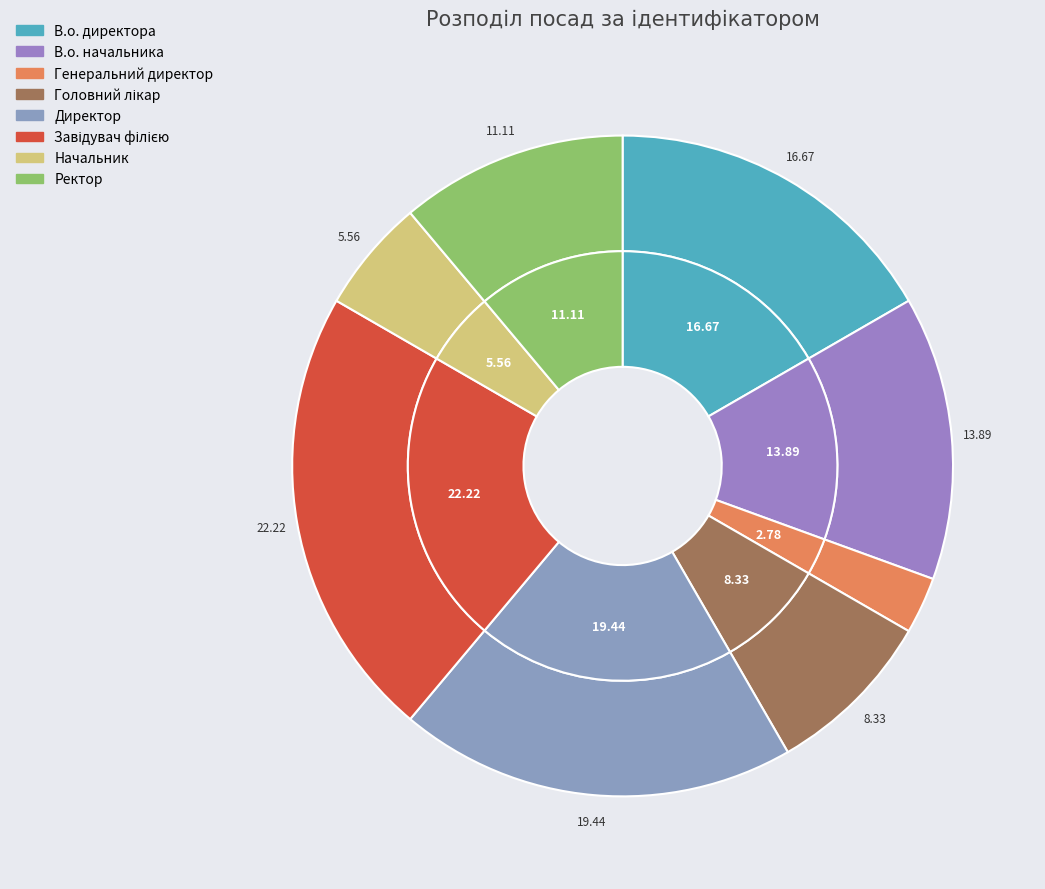

Which has a higher value, В.о. начальника or В.о. директора?

В.о. директора